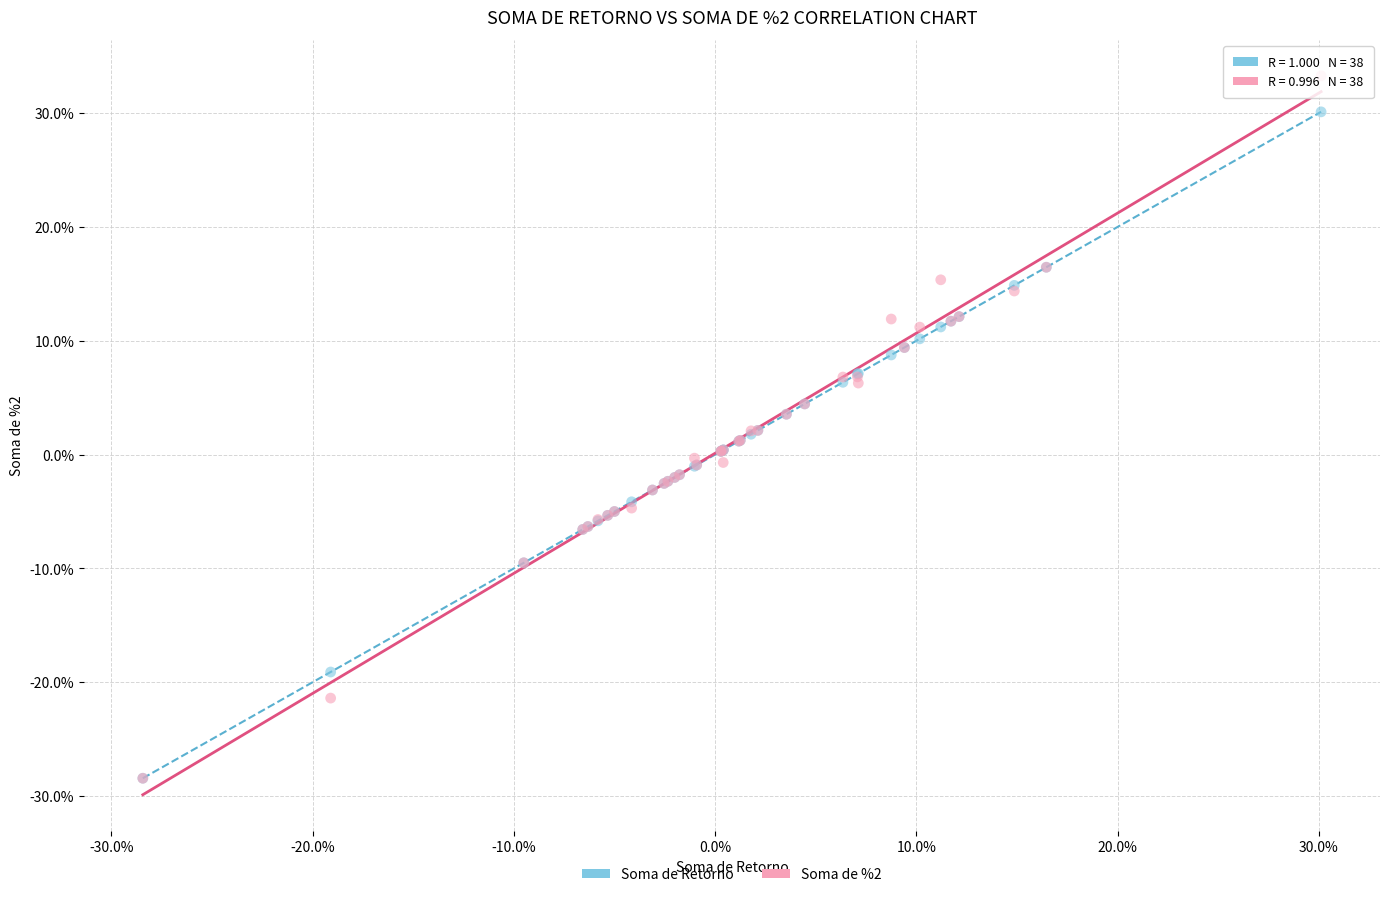

What are all the series names shown in the legend?

Soma de Retorno, Soma de %2